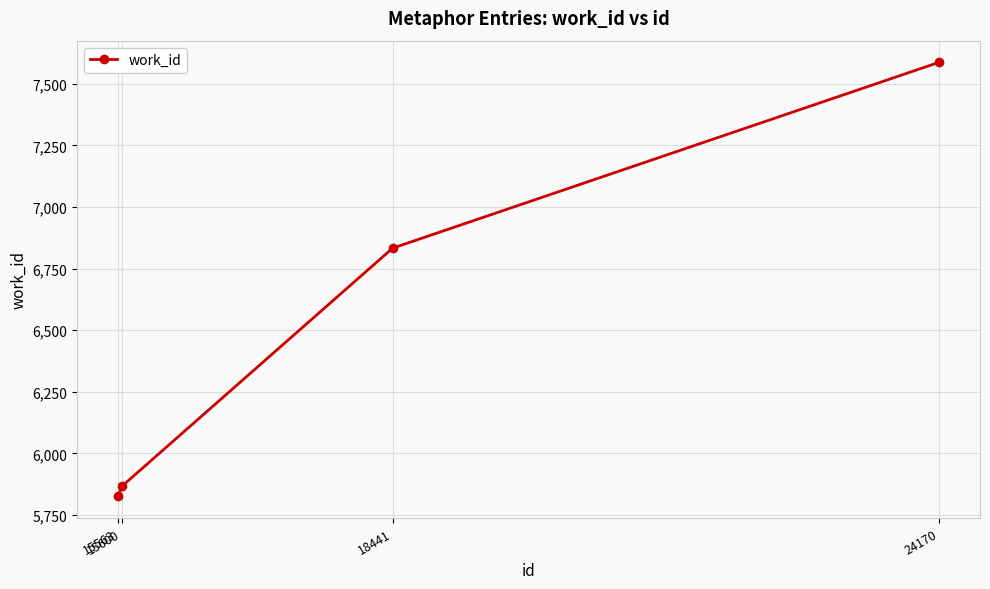

Reading left to right, transcribe all the data shown in this chart.

5826	5866	6833	7587